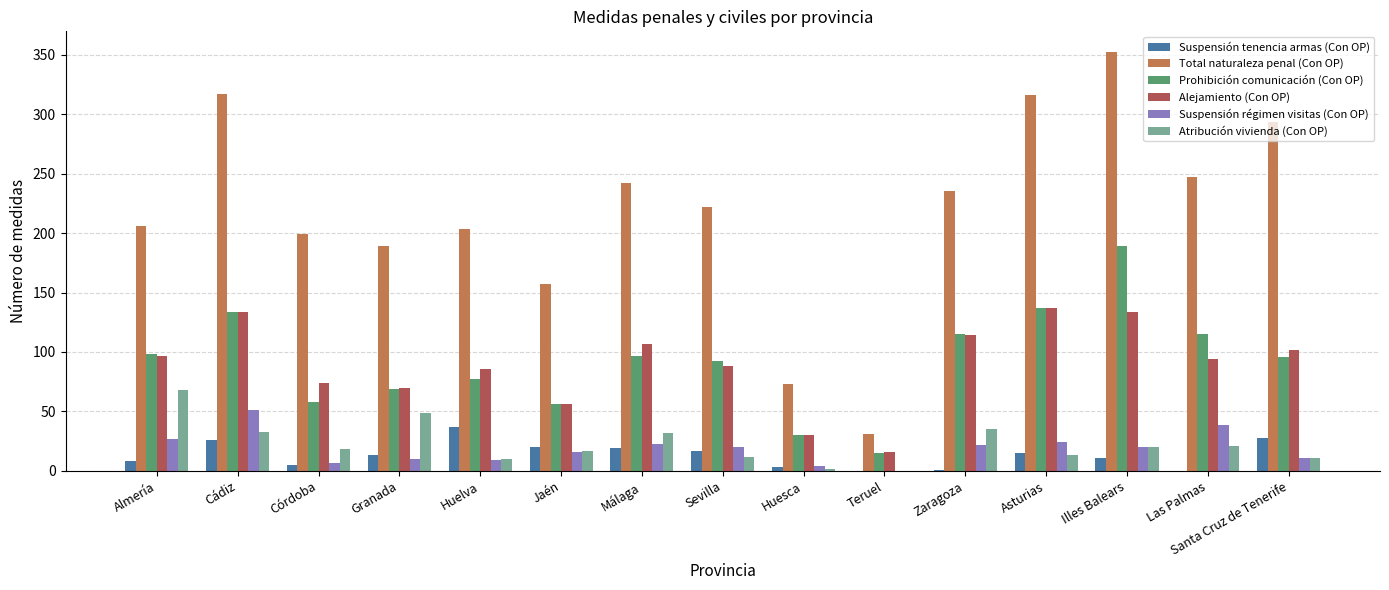

What are all the series names shown in the legend?

Suspensión tenencia armas (Con OP), Total naturaleza penal (Con OP), Prohibición comunicación (Con OP), Alejamiento (Con OP), Suspensión régimen visitas (Con OP), Atribución vivienda (Con OP)